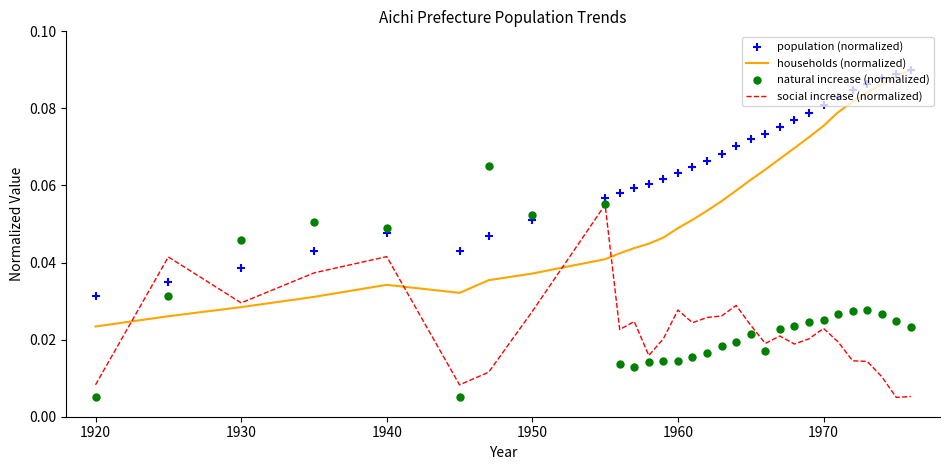

Is the value of households (normalized) at 1940 greater than the value of social increase (normalized) at 1930?

Yes